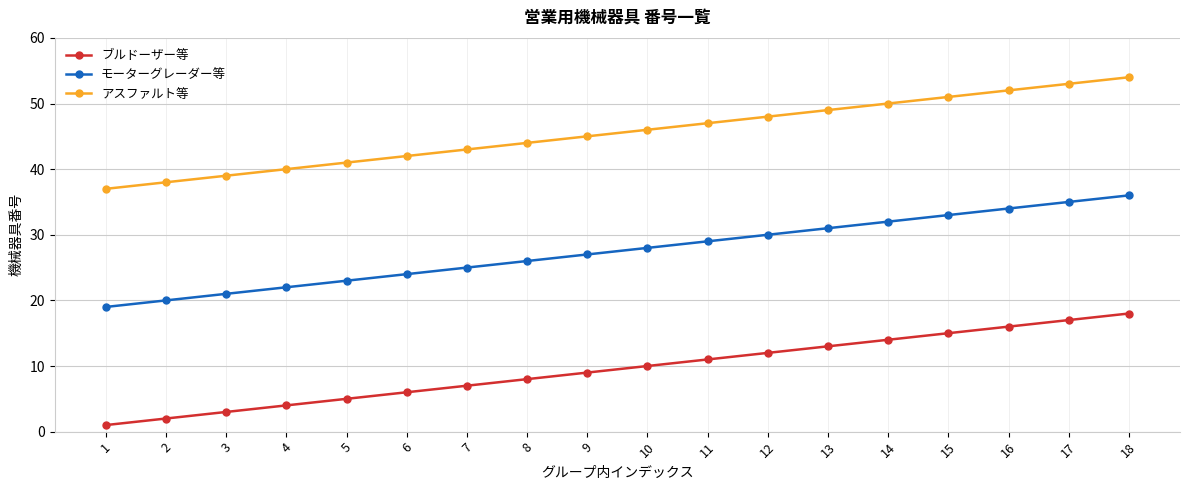

True or false: アスファルト等 has more than 1 interior local peaks.

False